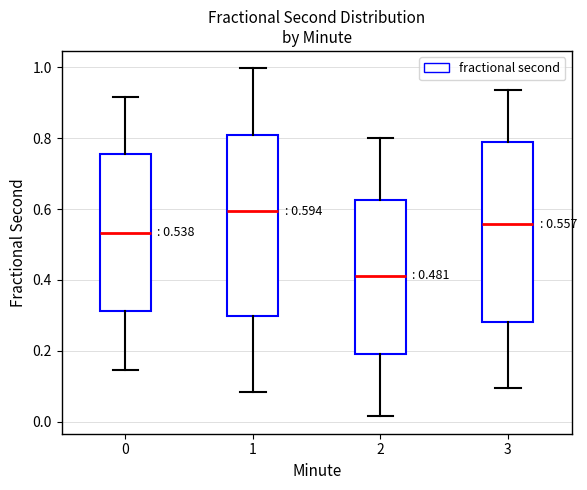

Which box has the highest median line?

1